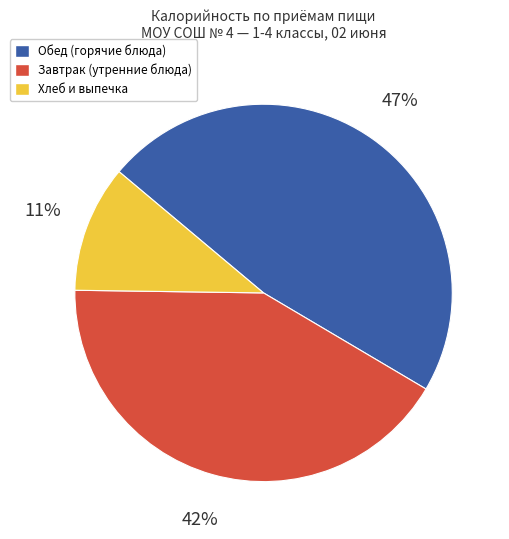

To the nearest percent, what portion does Обед (горячие блюда) represent?

47%